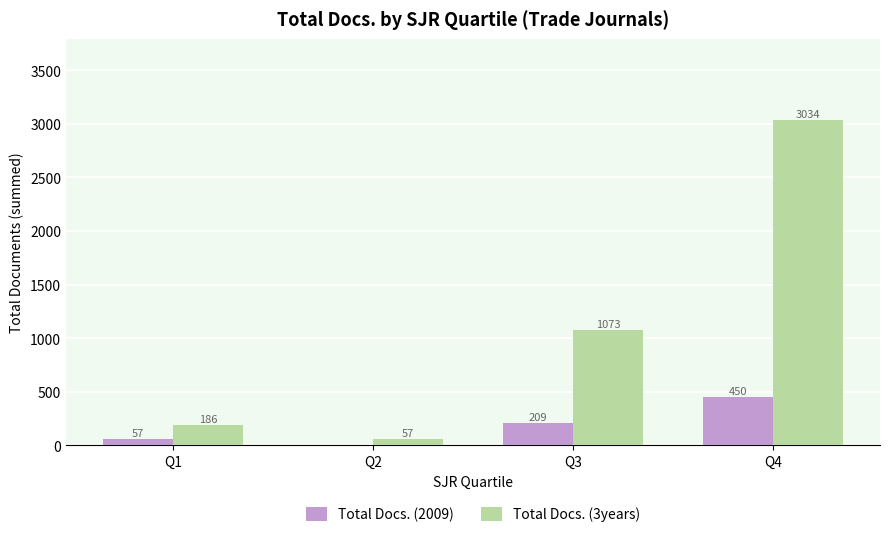

Does the chart contain stacked bars?

No